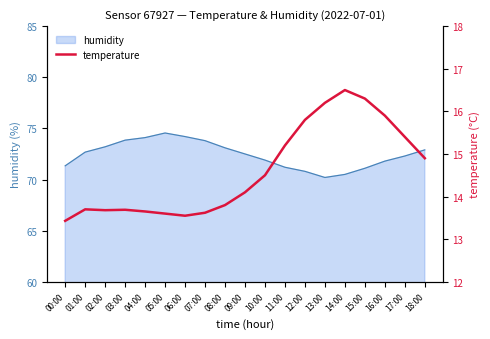

How many points are higher than both their immediate neighbors (excluding endpoints)?

3